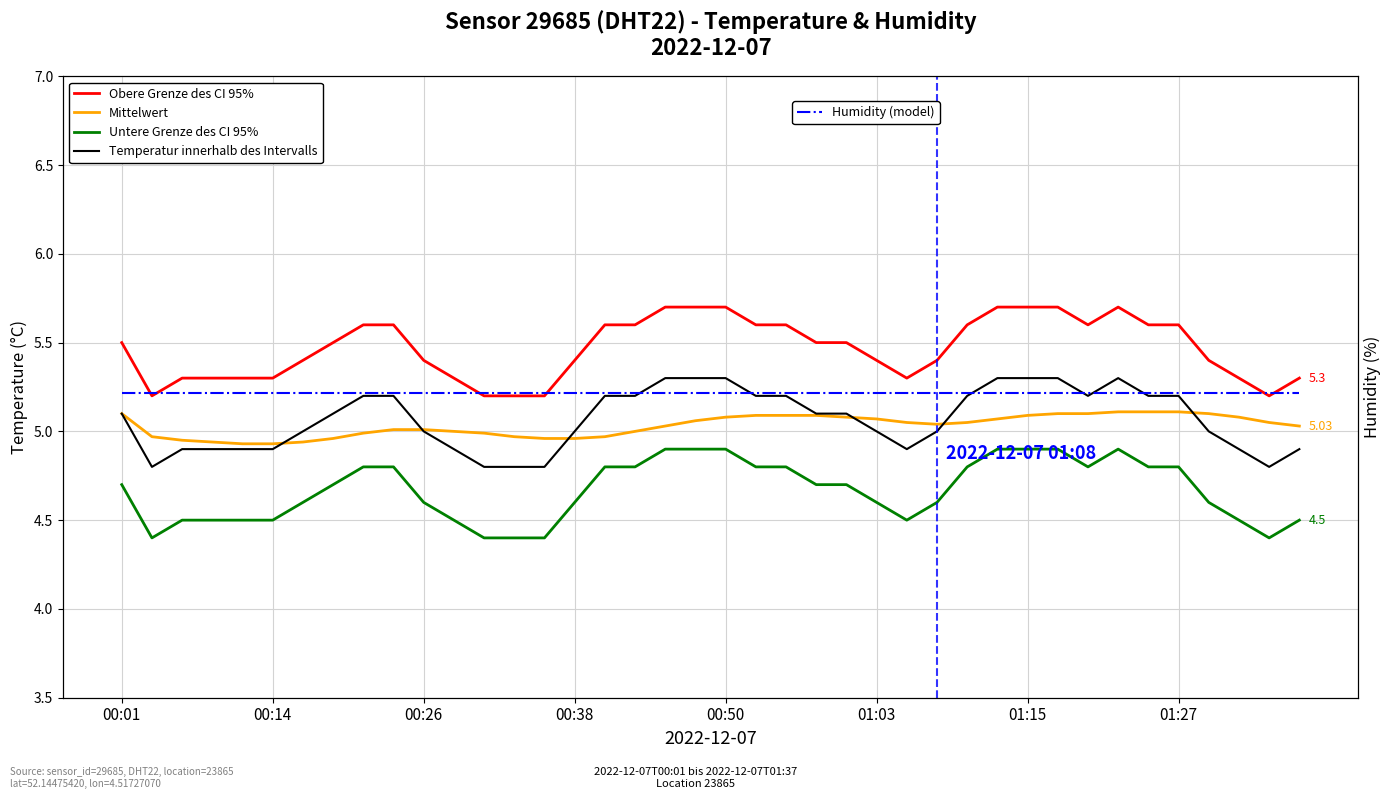

How many interior local valleys does the Untere Grenze des CI 95% series have?

4